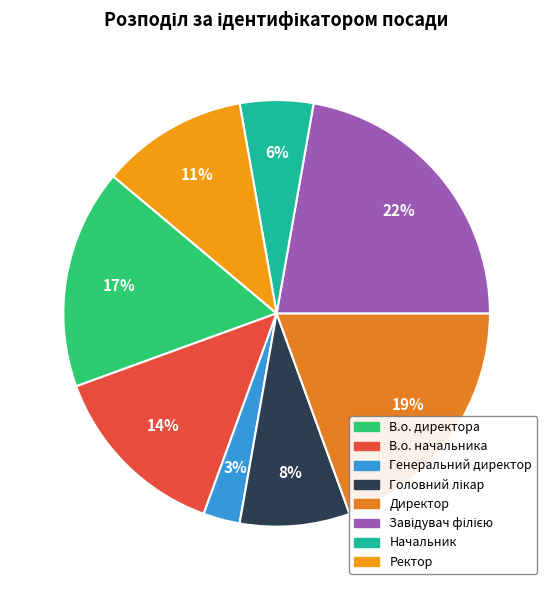

To the nearest percent, what percentage of the pie is Директор?

19%